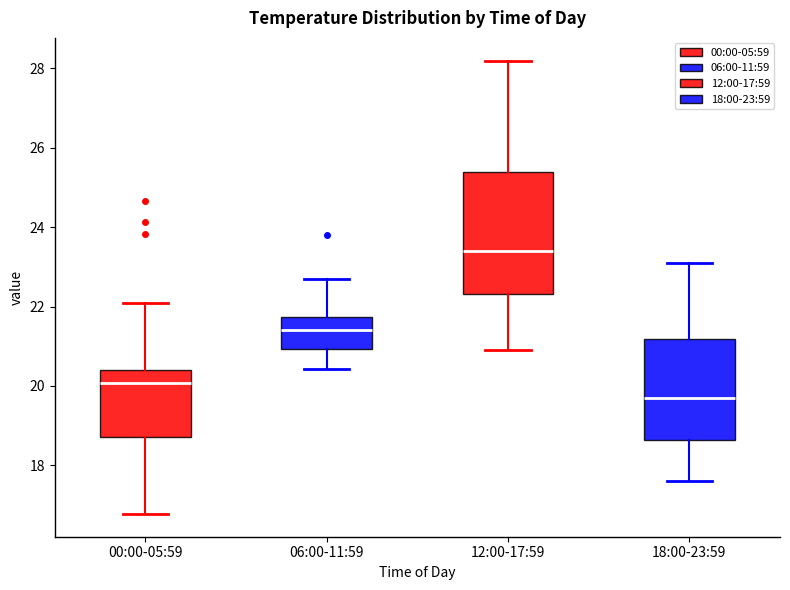

Which box's median line is the highest?

12:00-17:59